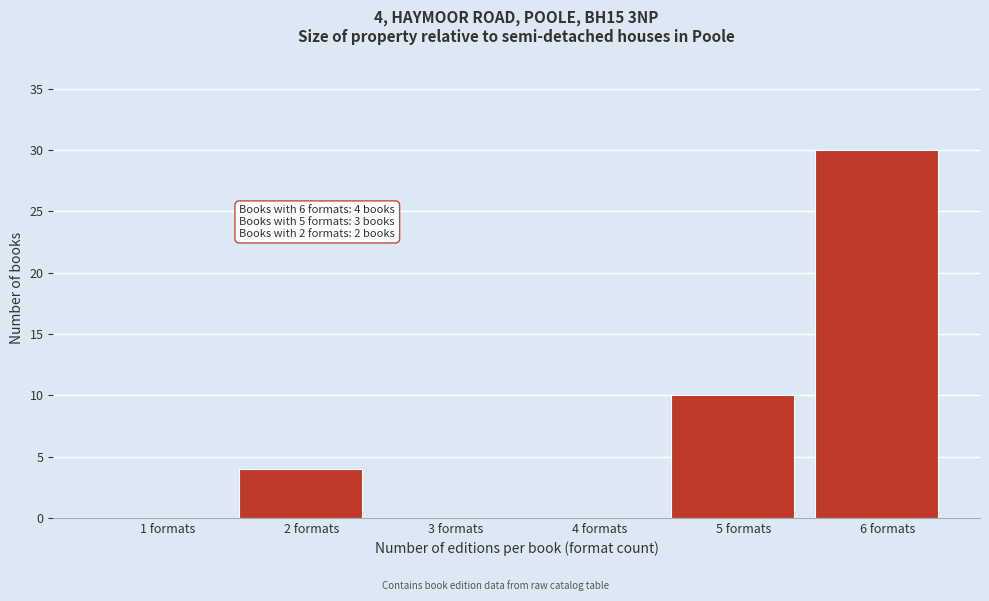

Reading left to right, transcribe all the data shown in this chart.

1 formats=0	2 formats=4	3 formats=0	4 formats=0	5 formats=10	6 formats=30